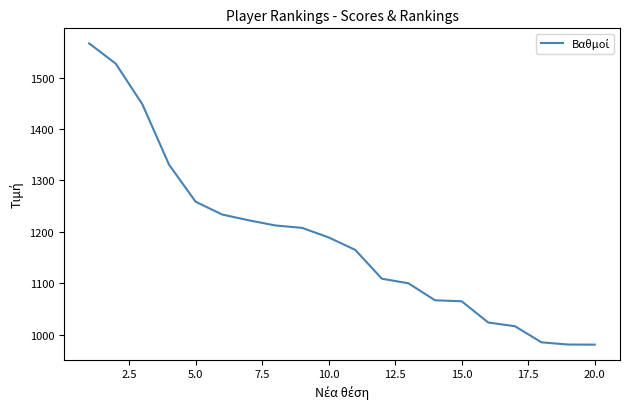

What is the minimum value shown in the chart?

980.8